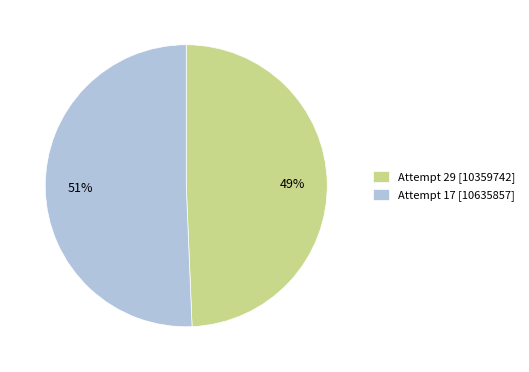

Count the number of slices in the pie.

2